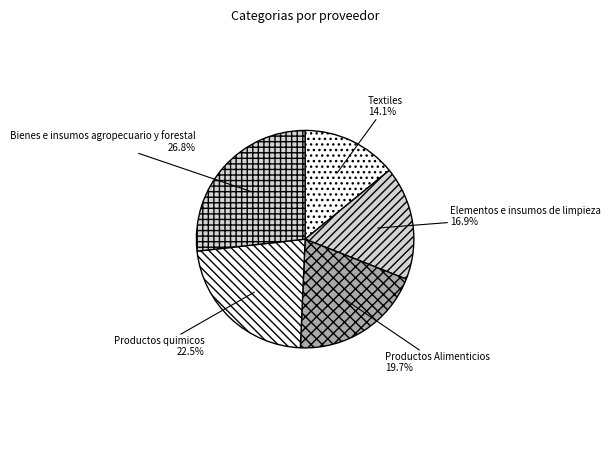

To the nearest percent, what is the difference between the largest and smallest slice percentages?

13%